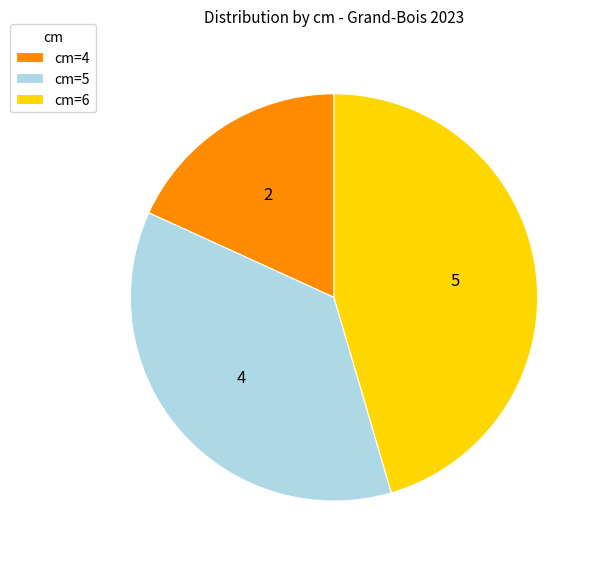

What is the largest slice in the pie chart?

cm=6